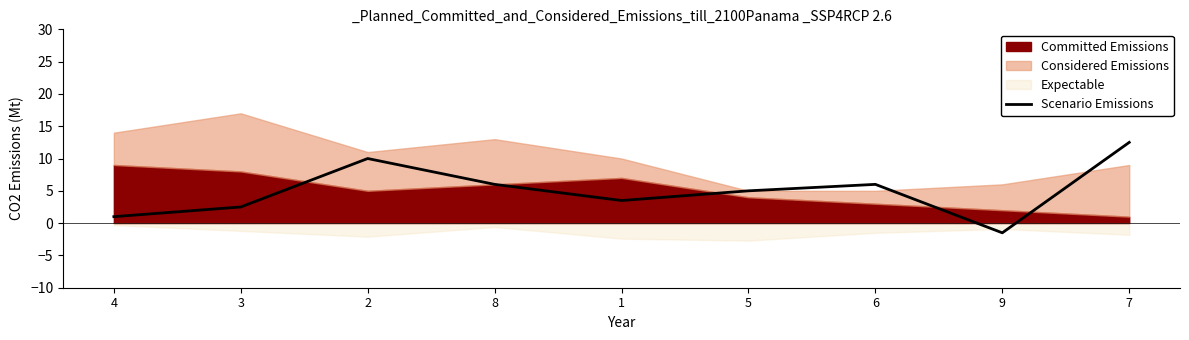

Reading right to left, extract all data points from this chart.

7=12.5	9=-1.5	6=6.0	5=5.0	1=3.5	8=6.0	2=10.0	3=2.5	4=1.0